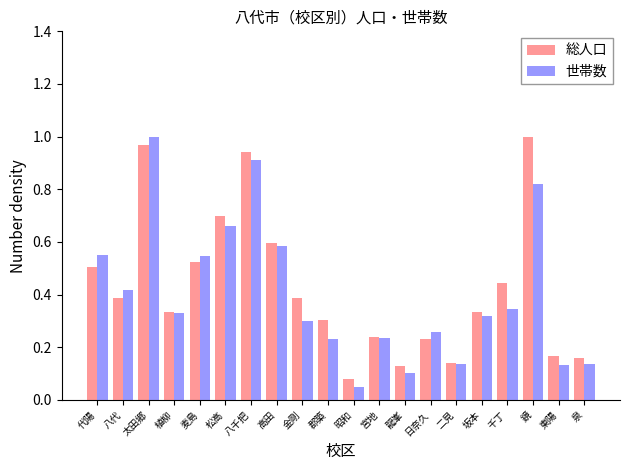

List the series in order of their overall mean, highest first.

総人口, 世帯数